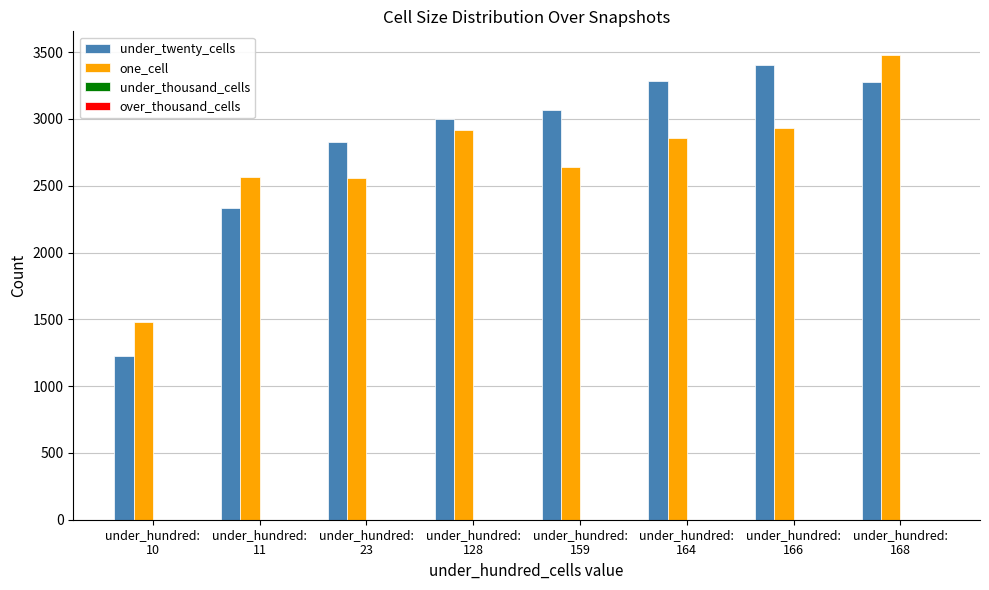

Are the bars horizontal?

No